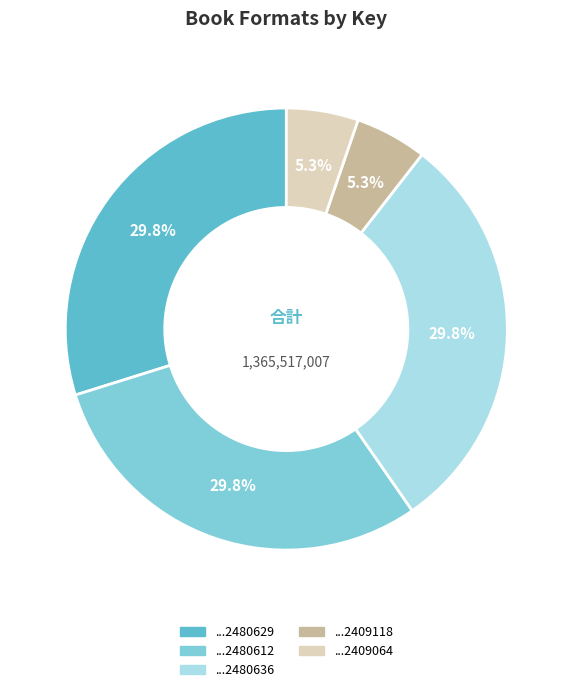

Is there a majority slice in this chart?

No